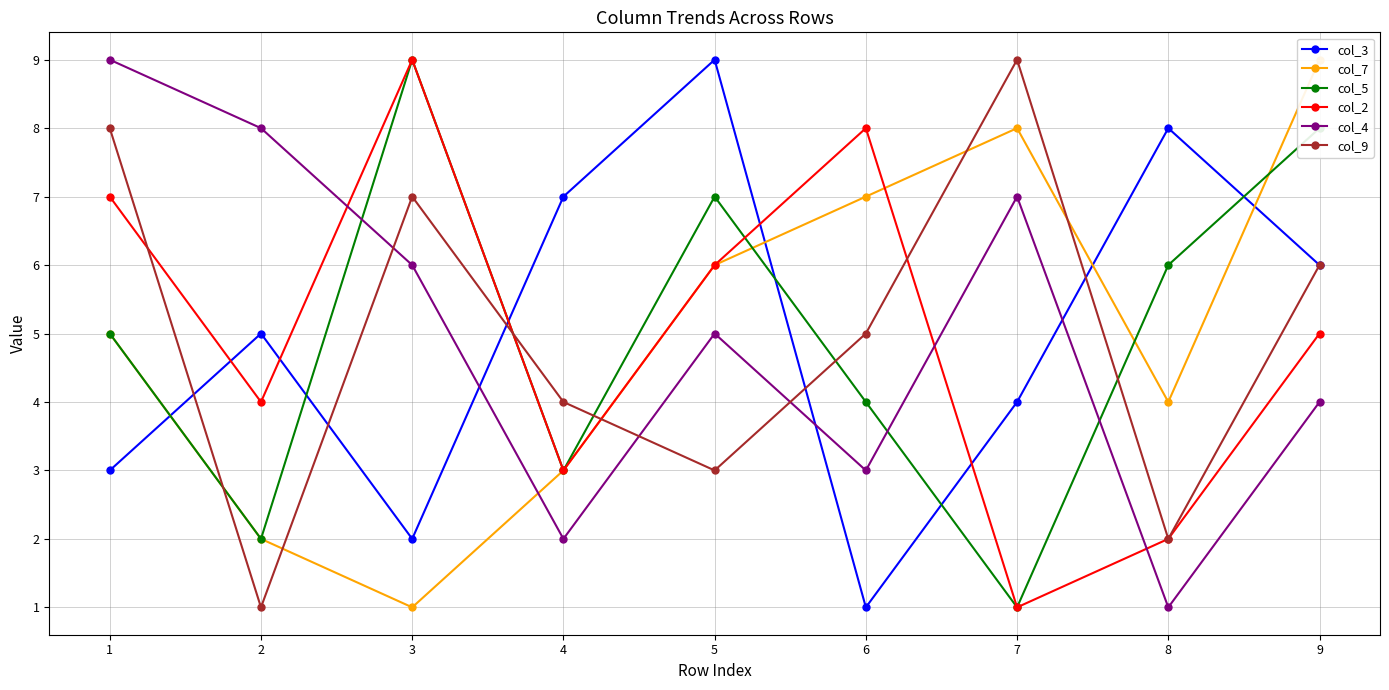

Which series has the widest spread of values?

col_3